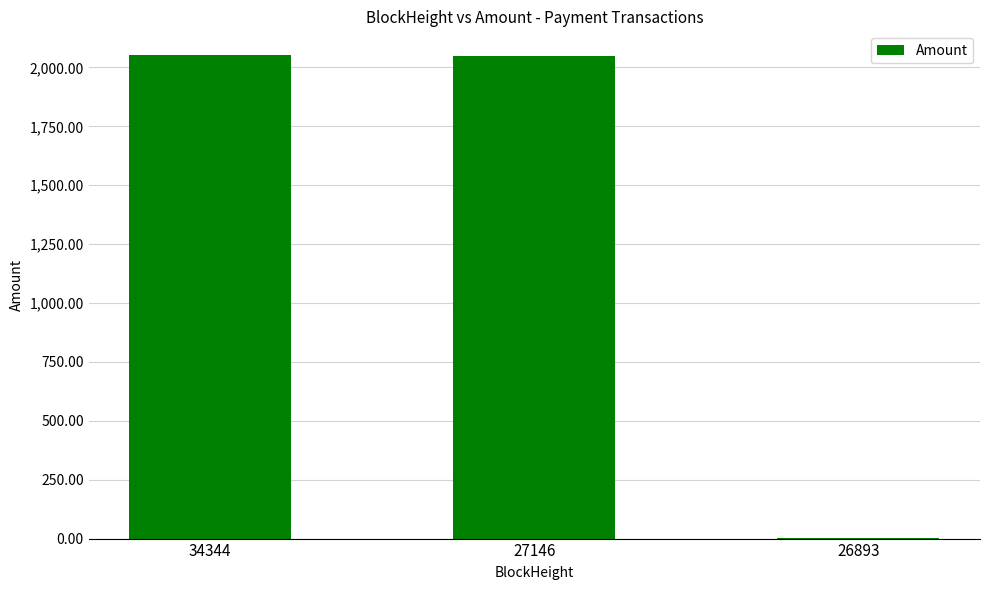

Is it true that the value at 27146 is 1366.0?

False